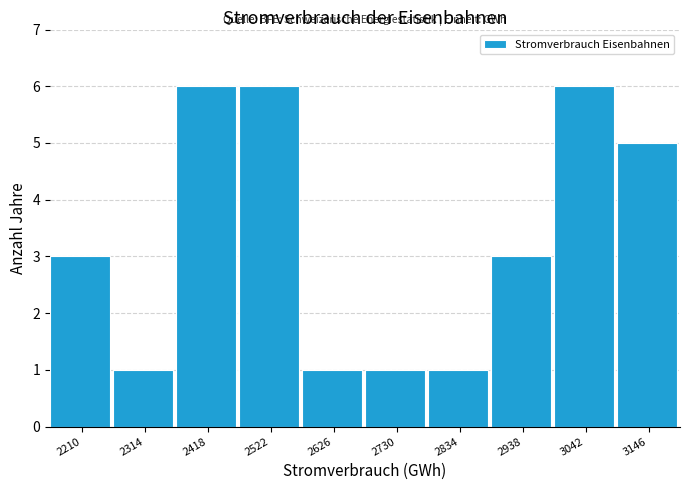

Reading left to right, transcribe this chart: for each bar, give the range it covers on the x-axis and its height. Neither the bar edges nor the heights are printed on the chart, so give them approximately, as read against the axes.

2160 to 2260: 3
2260 to 2360: 1
2360 to 2480: 6
2480 to 2580: 6
2580 to 2680: 1
2680 to 2780: 1
2780 to 2880: 1
2880 to 3000: 3
3000 to 3100: 6
3100 to 3200: 5